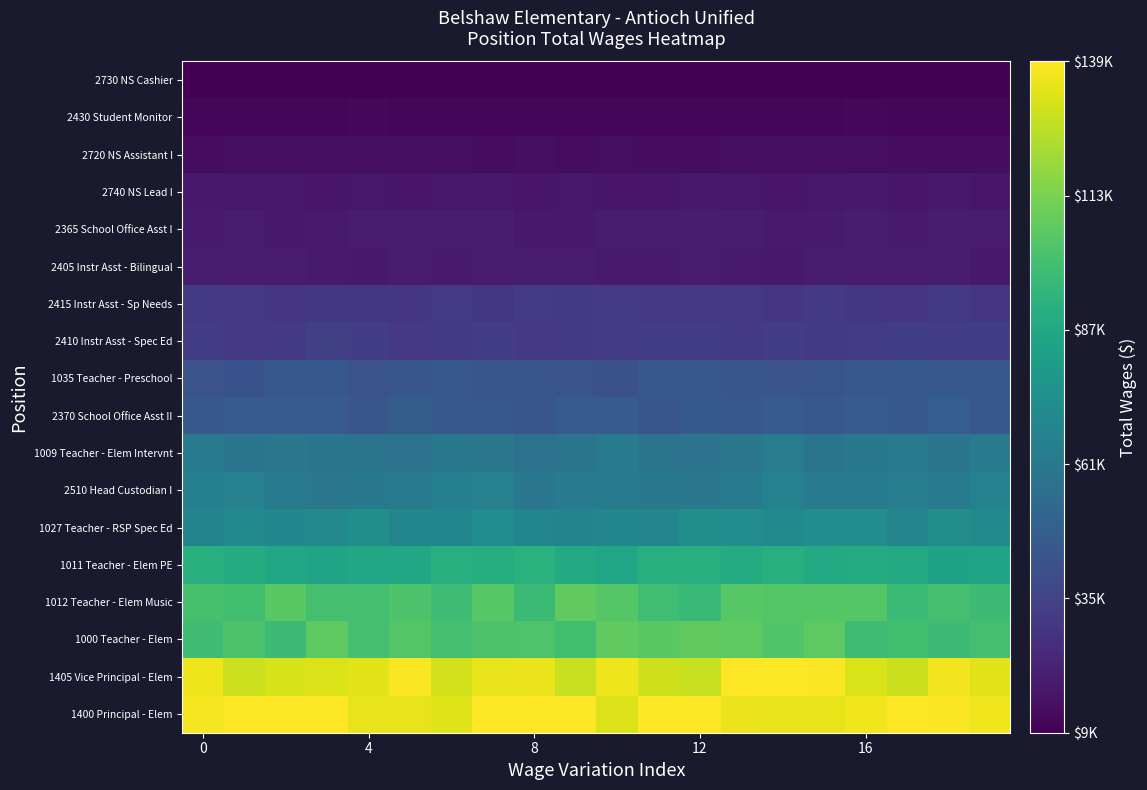

How many series are shown in this chart?

18